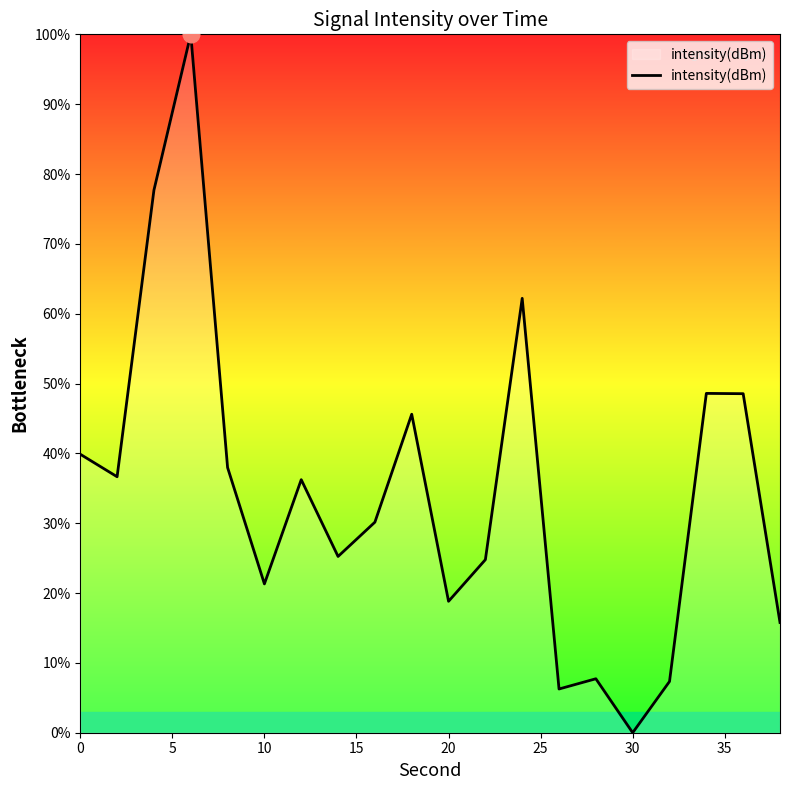

Does the chart display data point markers on the line(s)?

No